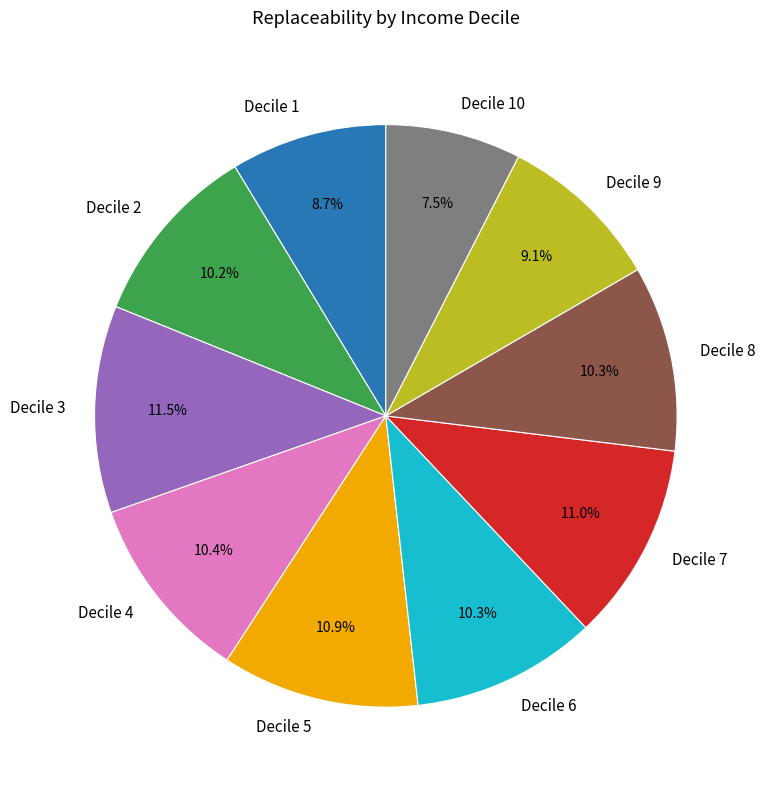

What percentage is NOT represented by Decile 4?

89.6%